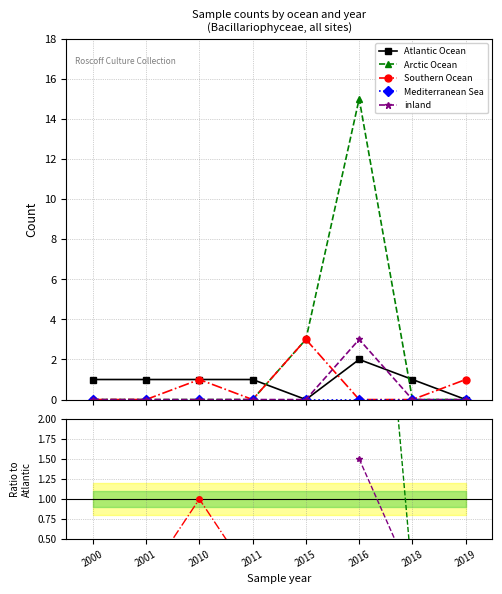

How many data points in Atlantic Ocean are less than 1?

2